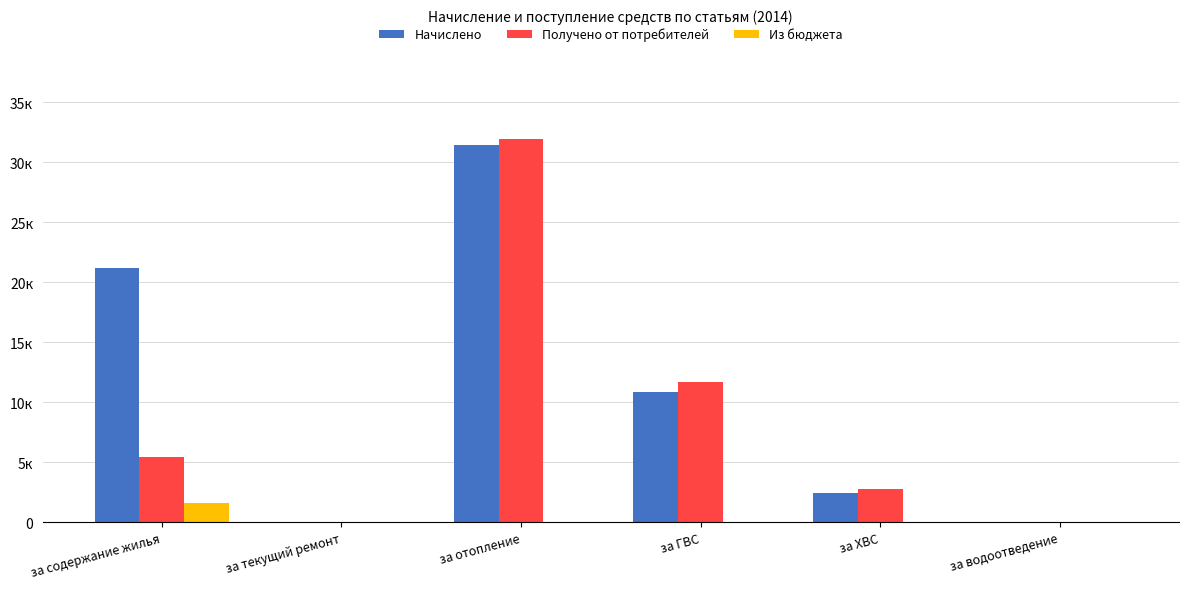

Does the chart contain stacked bars?

No